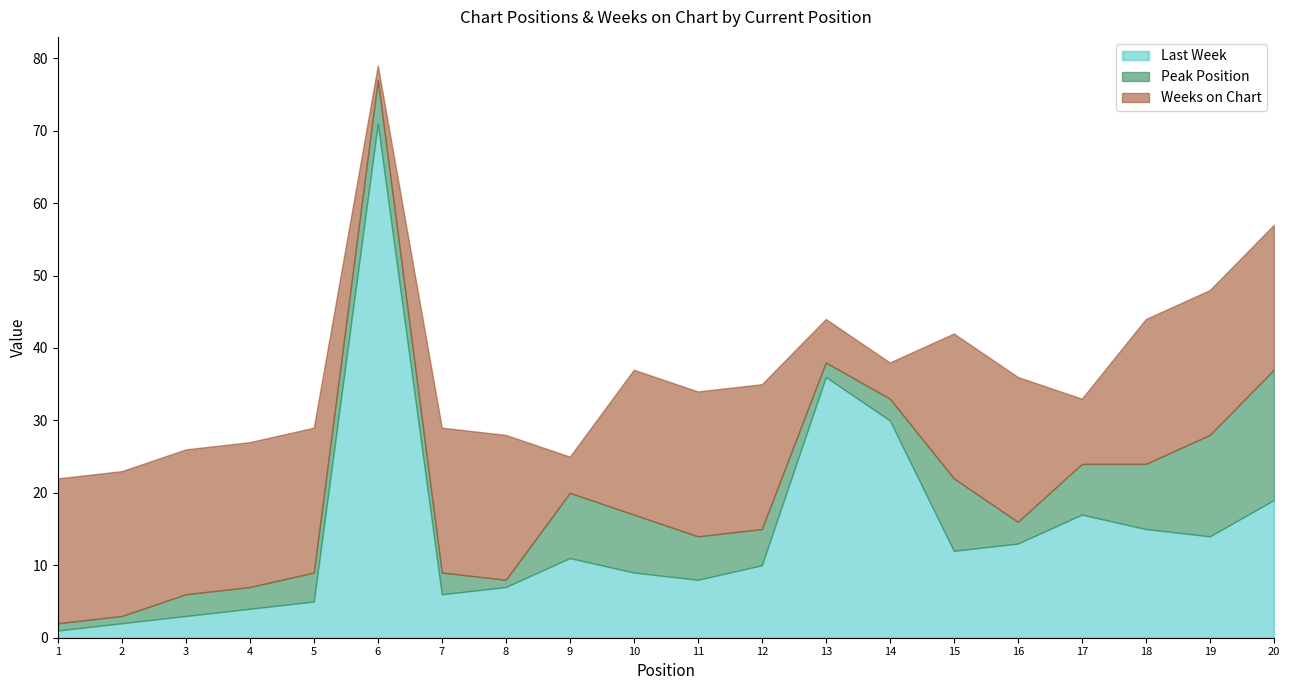

Which series ends up on top after the final intersection of Last Week and Weeks on Chart?

Weeks on Chart